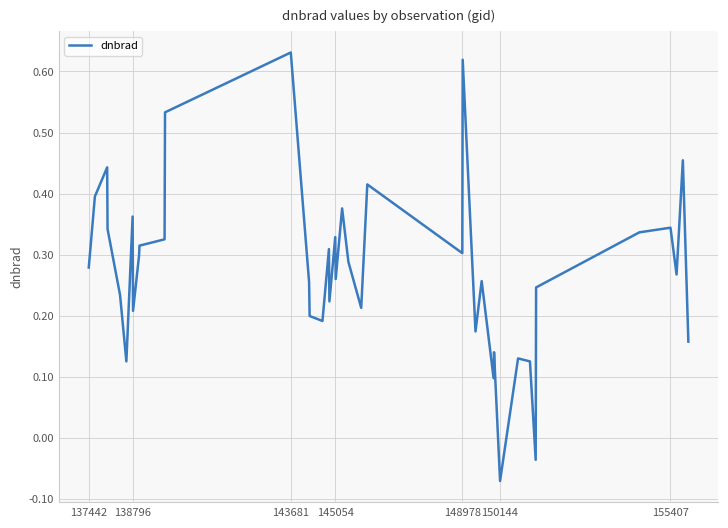

Is this an area chart (filled region under the line)?

No